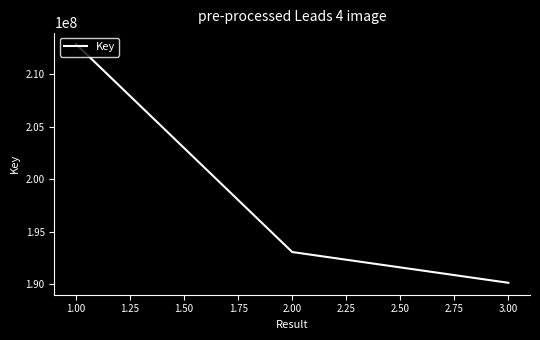

How many lines are shown in the chart?

1